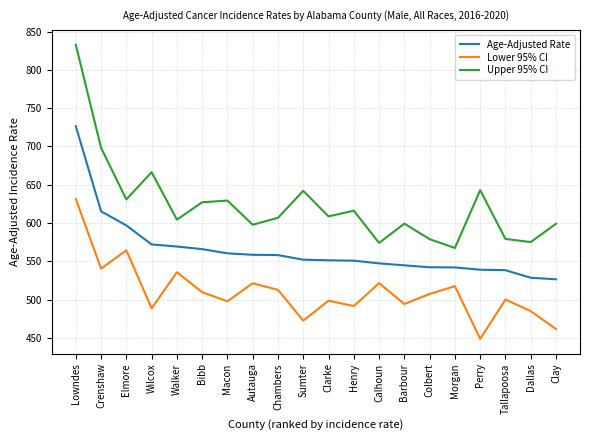

Which series changed the most between Macon and Clay?

Lower 95% CI